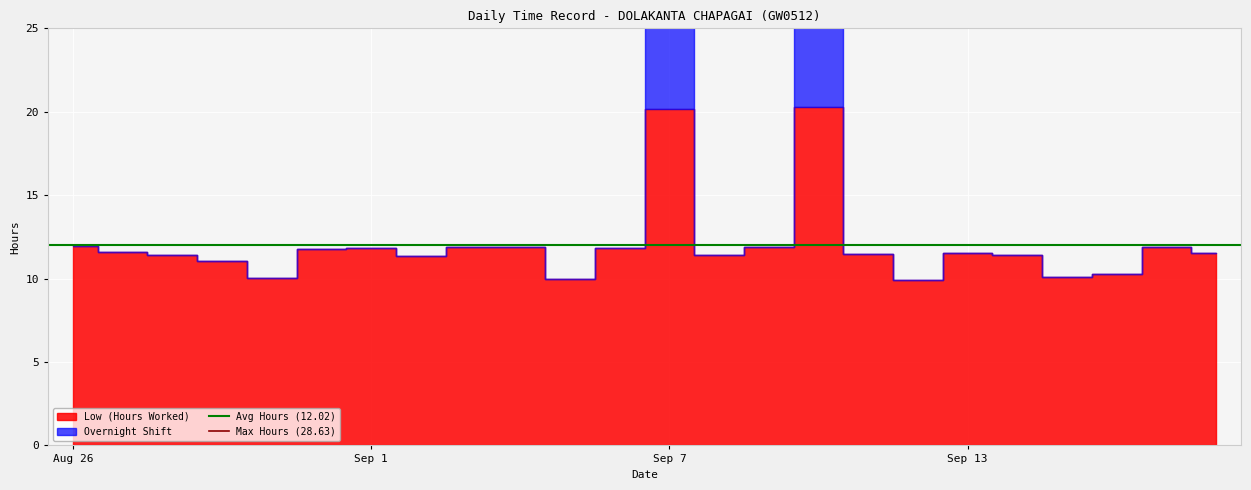

What is the sum of the Avg Hours (12.02) values at Sep 1 and Aug 26?

24.0